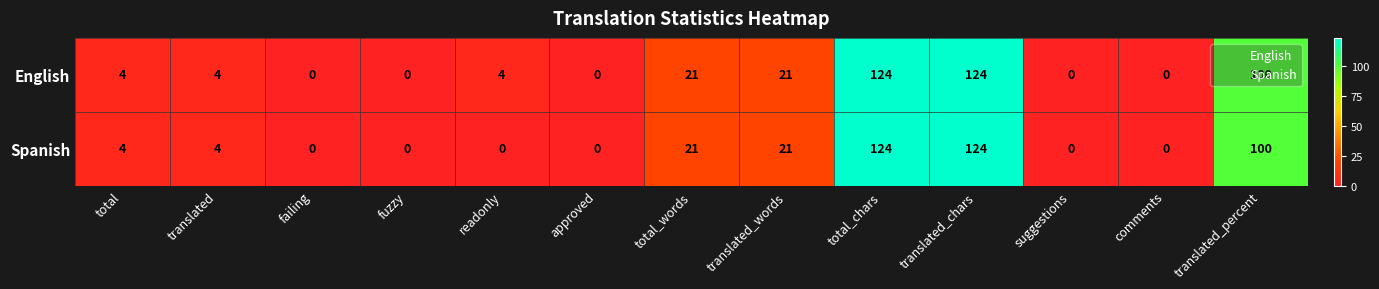

Is the value of Spanish at translated_words greater than the value of English at suggestions?

Yes